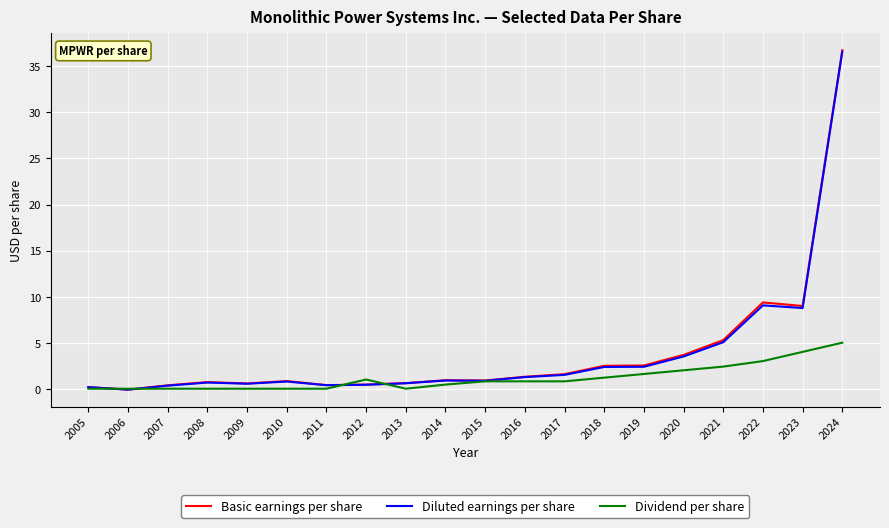

Which category has the highest value in the Diluted earnings per share series?

2024